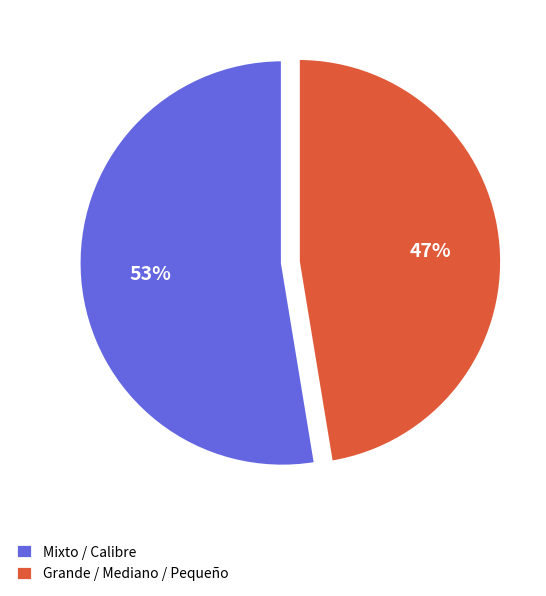

How many segments does this pie chart have?

2